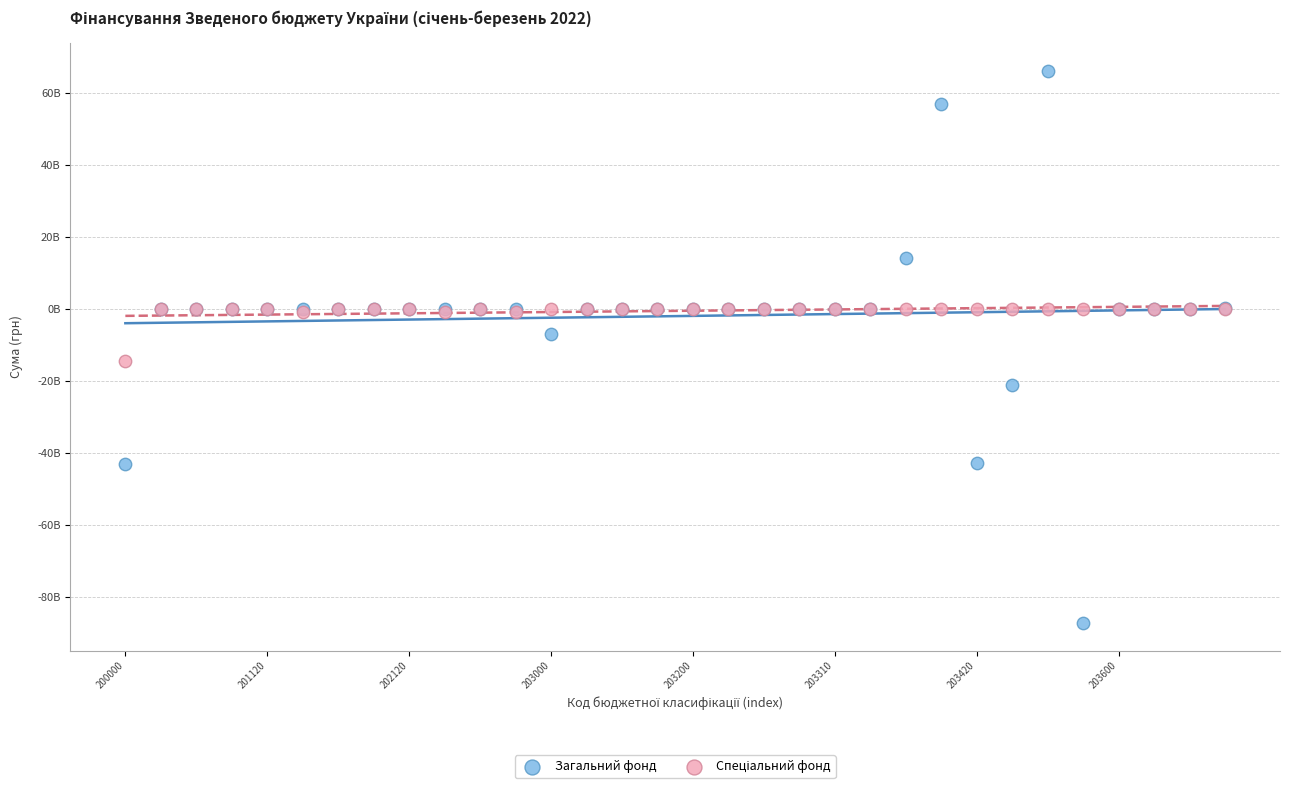

Which series reaches the minimum Y coordinate?

Загальний фонд